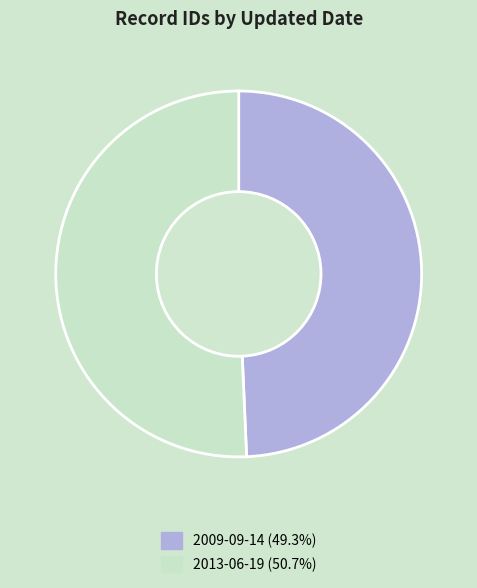

Rank the categories by value from lowest to highest.

2009-09-14, 2013-06-19